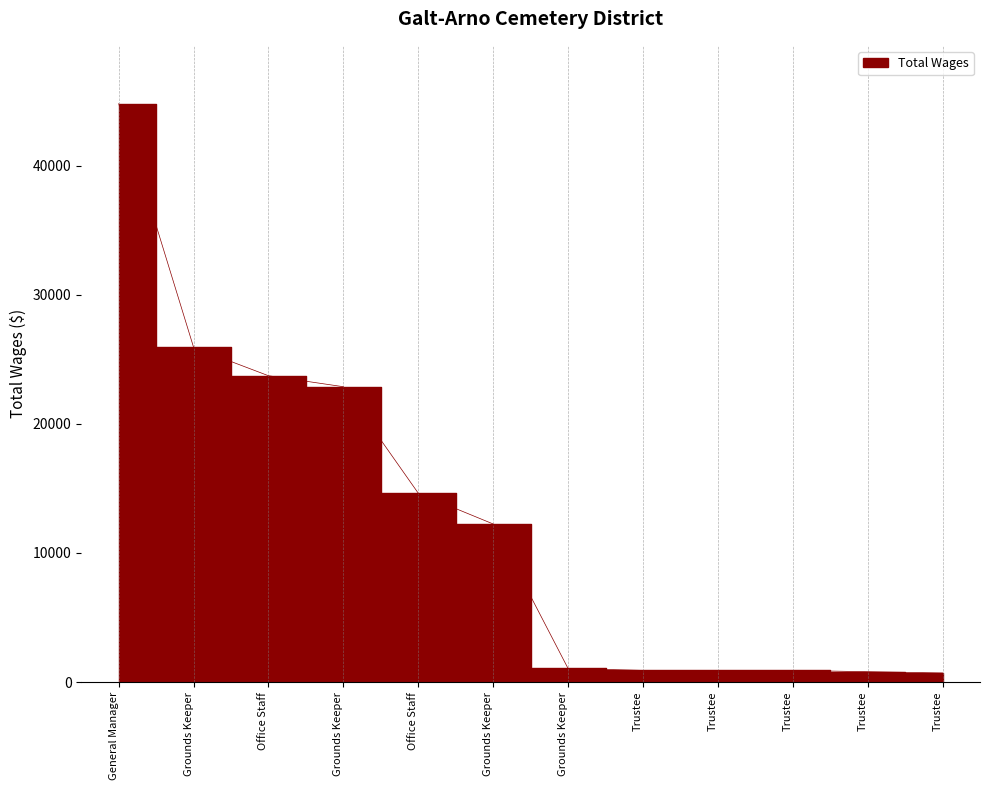

What is the ratio of the value at Office Staff to the value at Trustee?

18.3